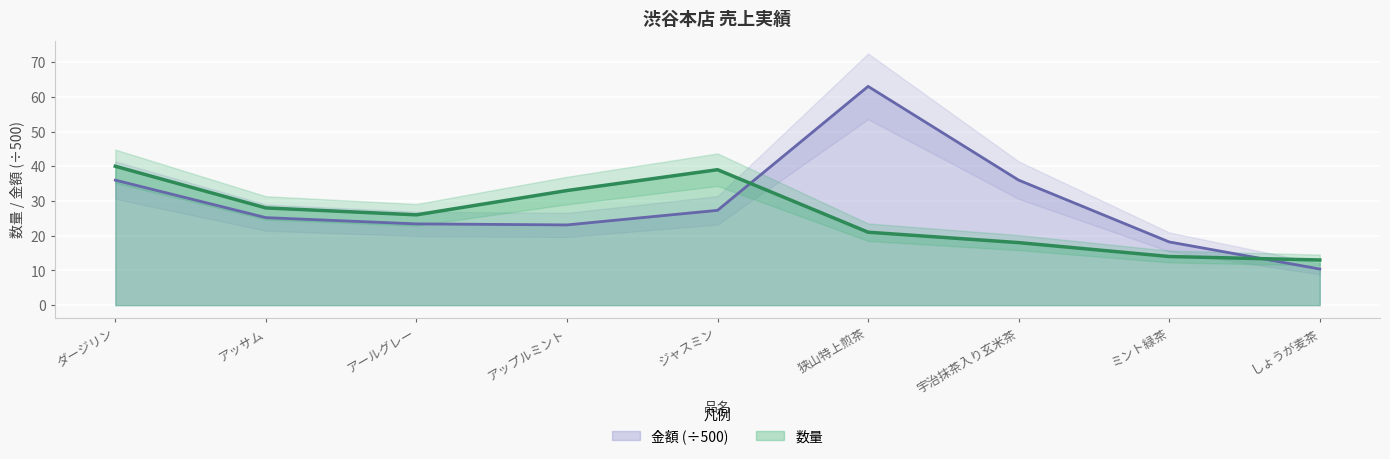

What is the label of the 9th point from the right?

ダージリン